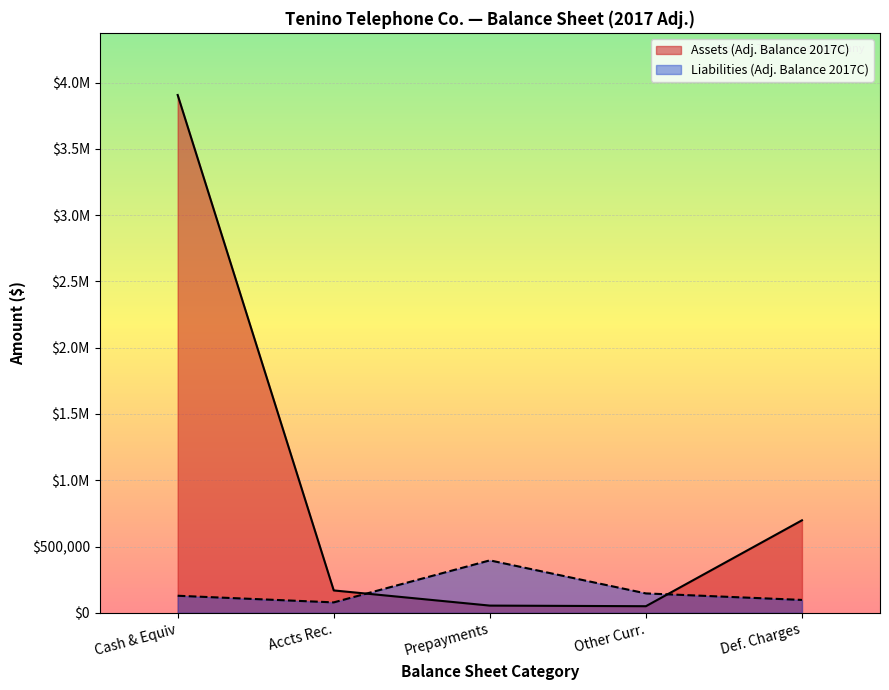

What are all the series names shown in the legend?

Assets (Adj. Balance 2017C), Liabilities (Adj. Balance 2017C)